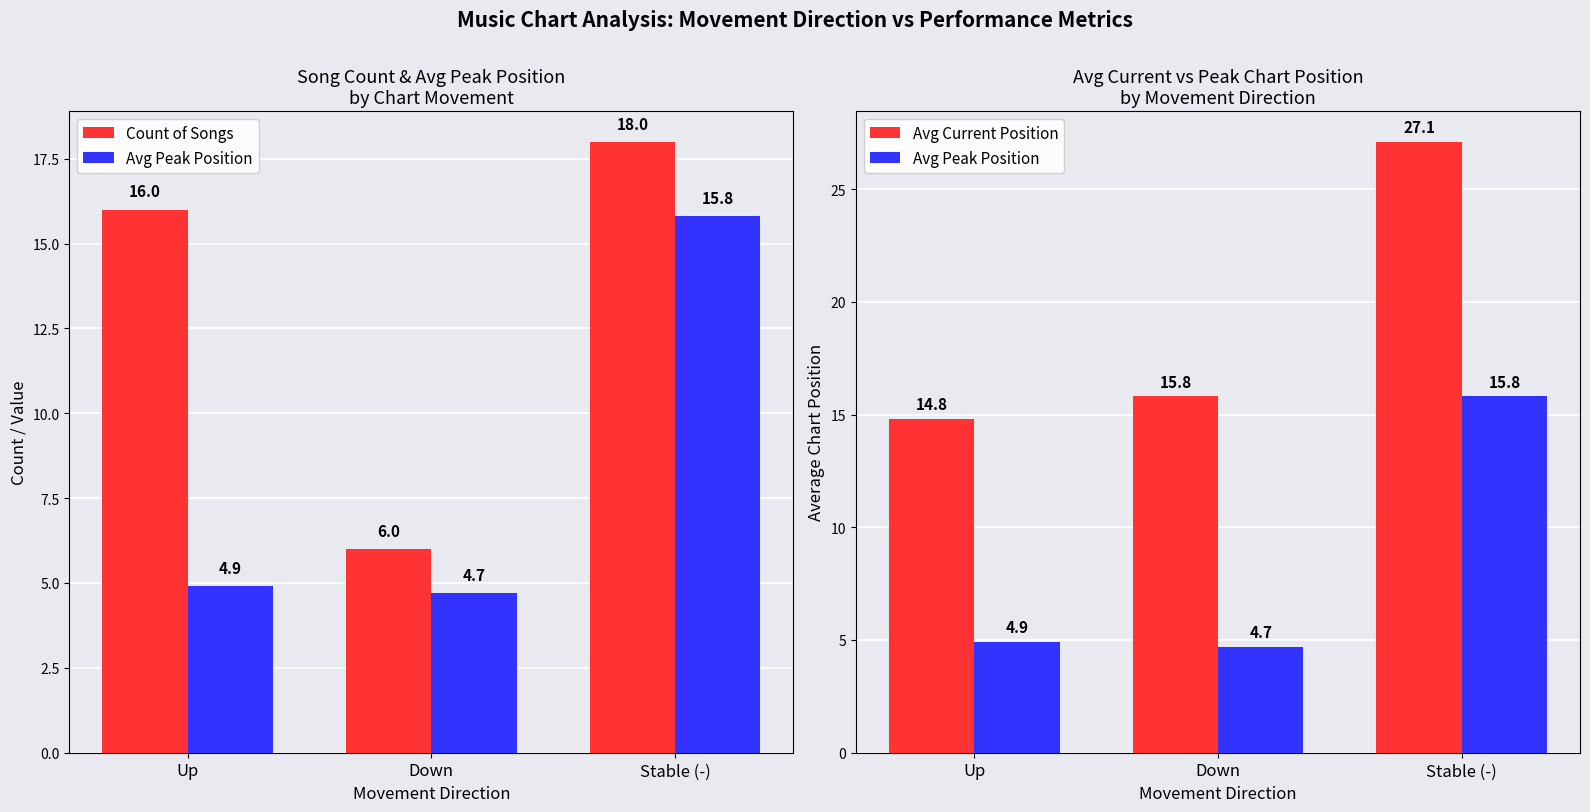

Reading left to right, extract all data points from this chart.

Count of Songs: 16.0	6.0	18.0
Avg Peak Position: 4.9	4.7	15.8
Avg Current Position: 14.8	15.8	27.1